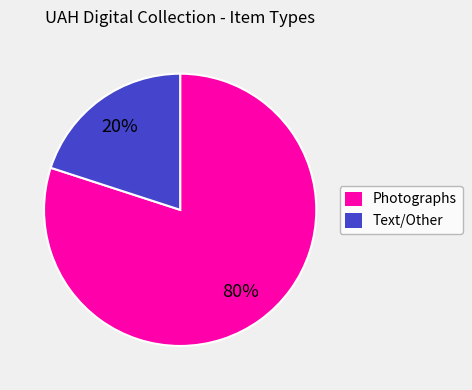

To the nearest percent, what is the difference between the largest and smallest slice percentages?

60%